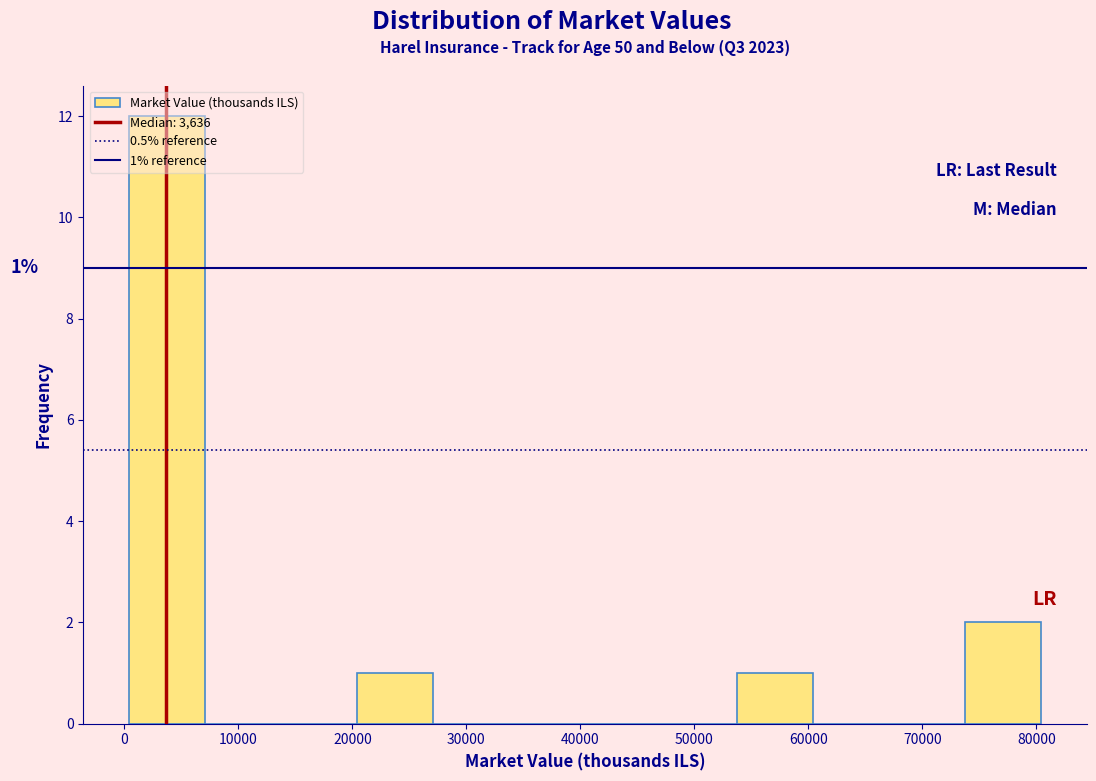

Over which range of the x-axis is the bar tallest?

0 to 7000